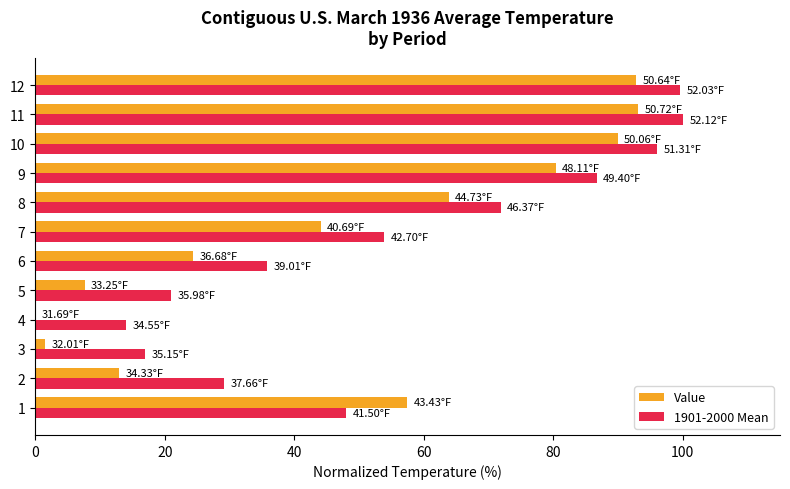

What is the approximate value of 1901-2000 Mean at 10?

96.0